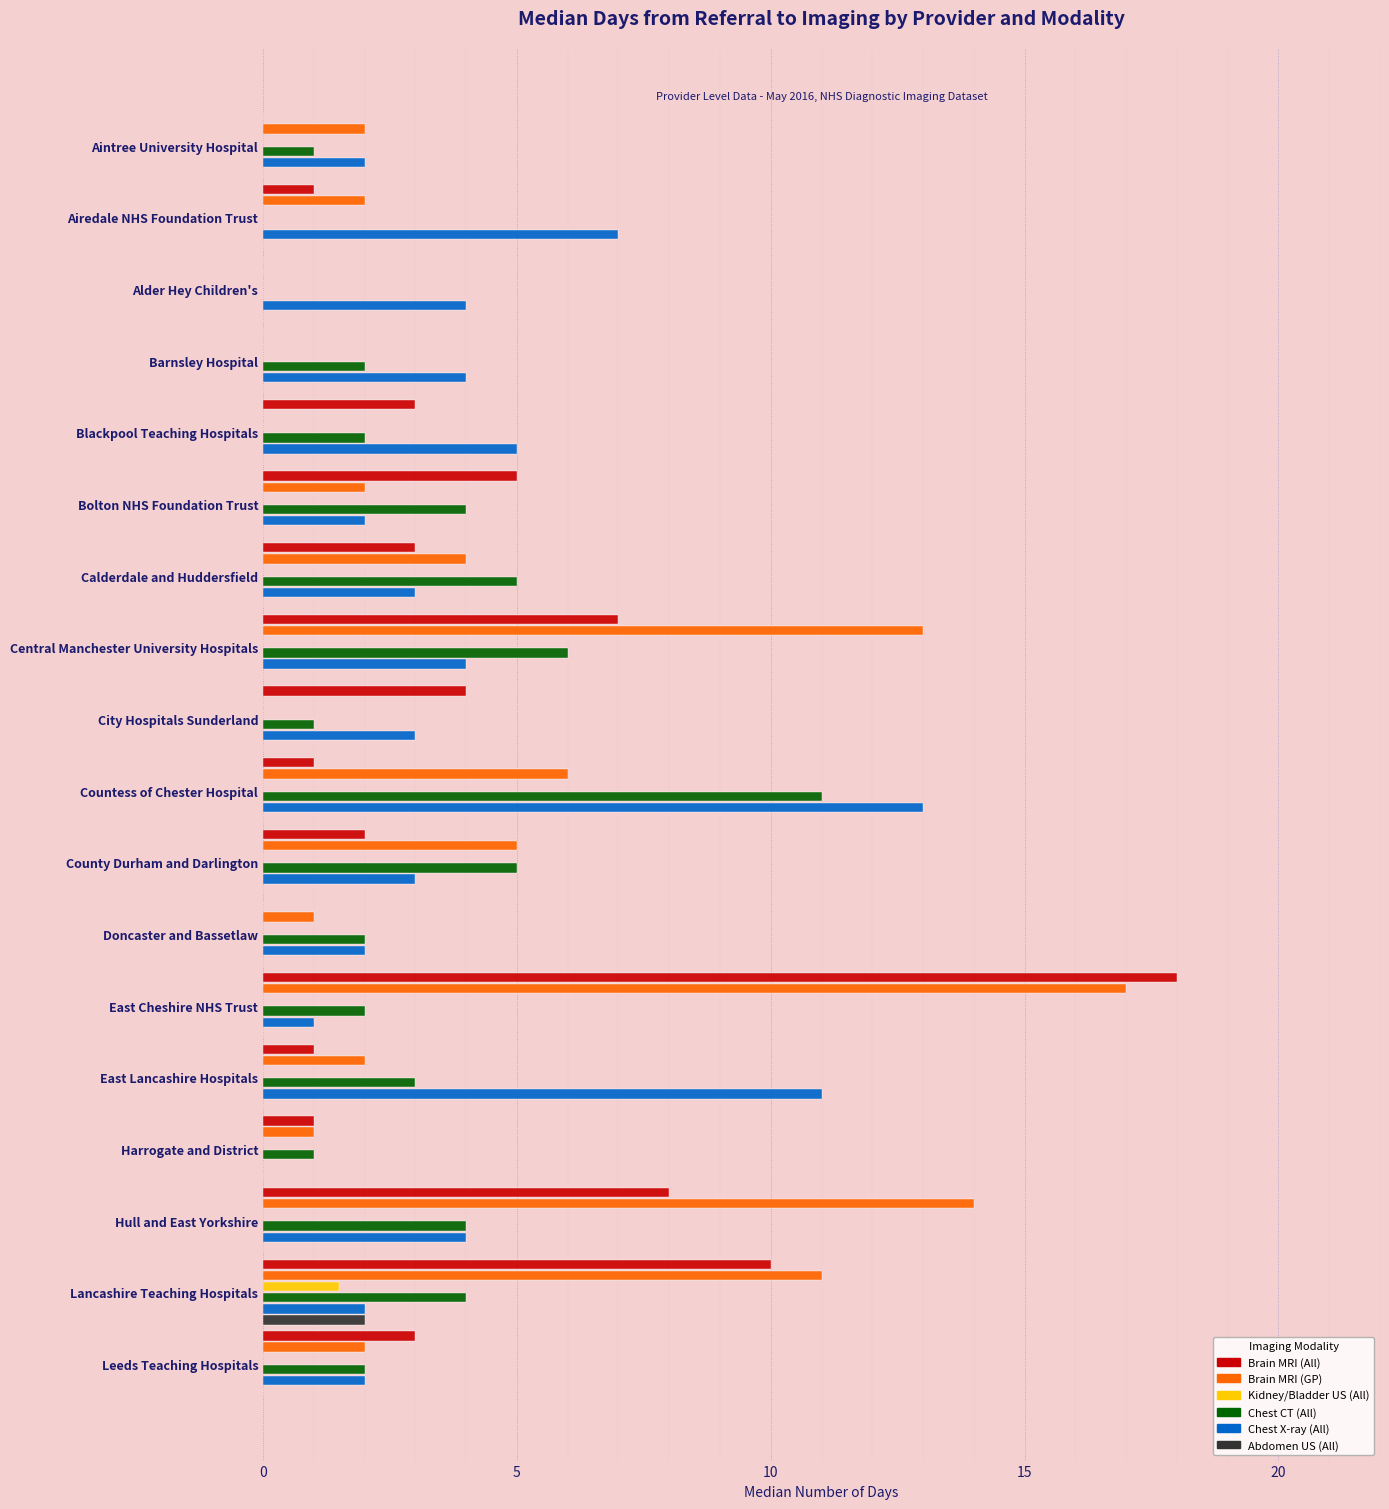

Count the number of data series in this chart.

6